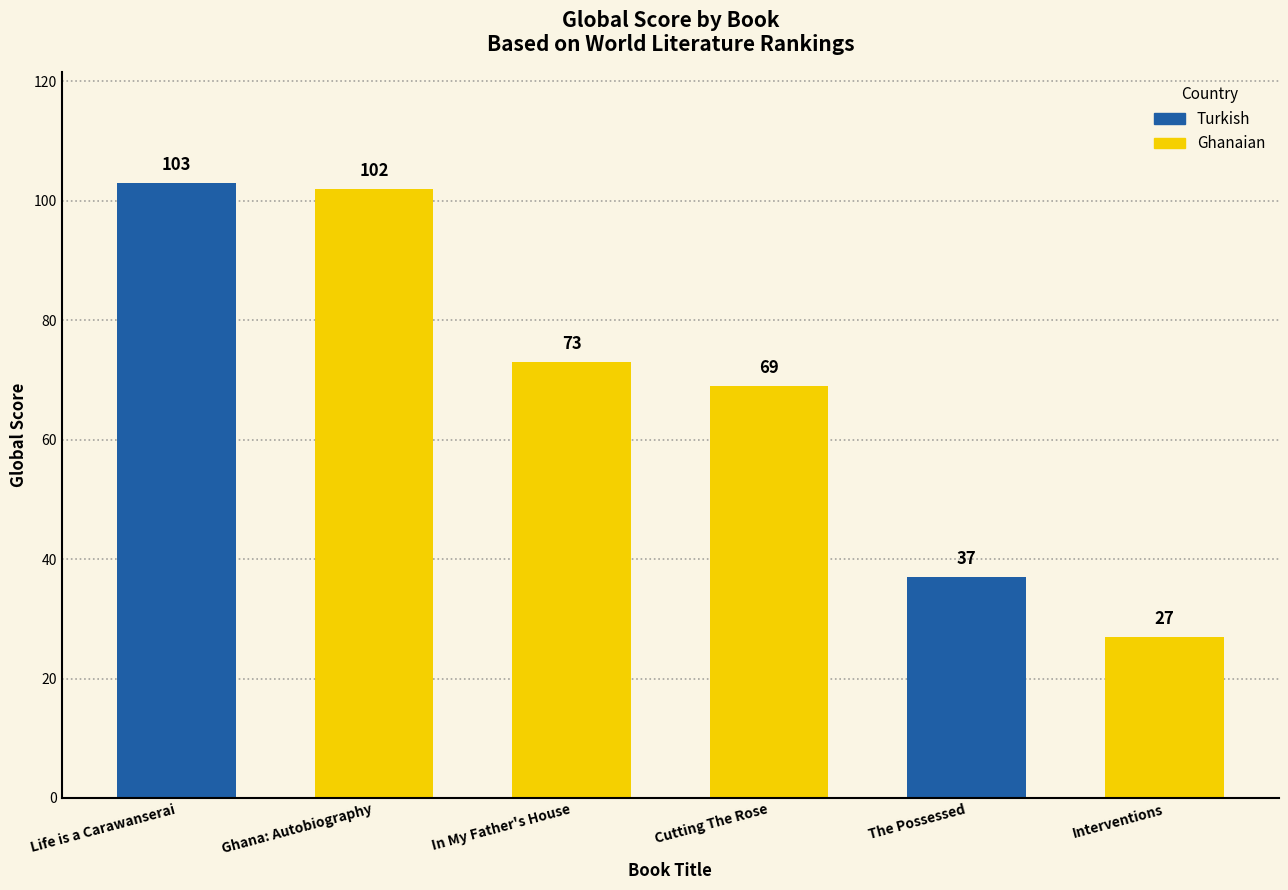

Is it true that the value at Cutting The Rose is 96?

False